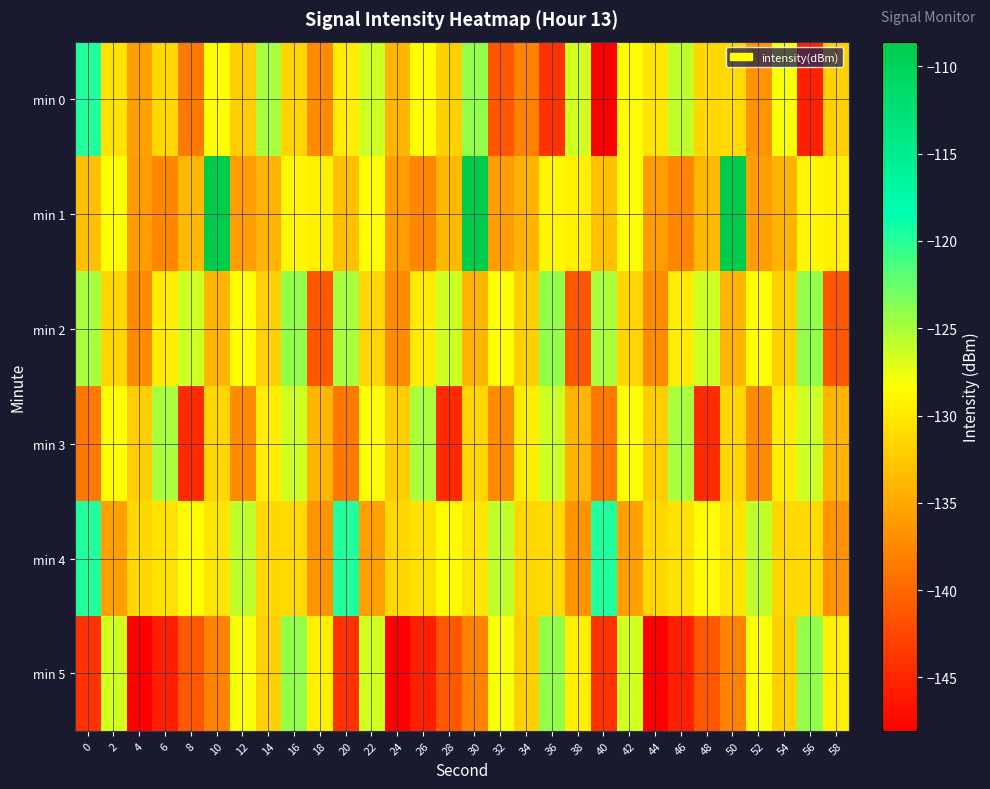

What is the difference between the highest and lowest values at 34?

8.1